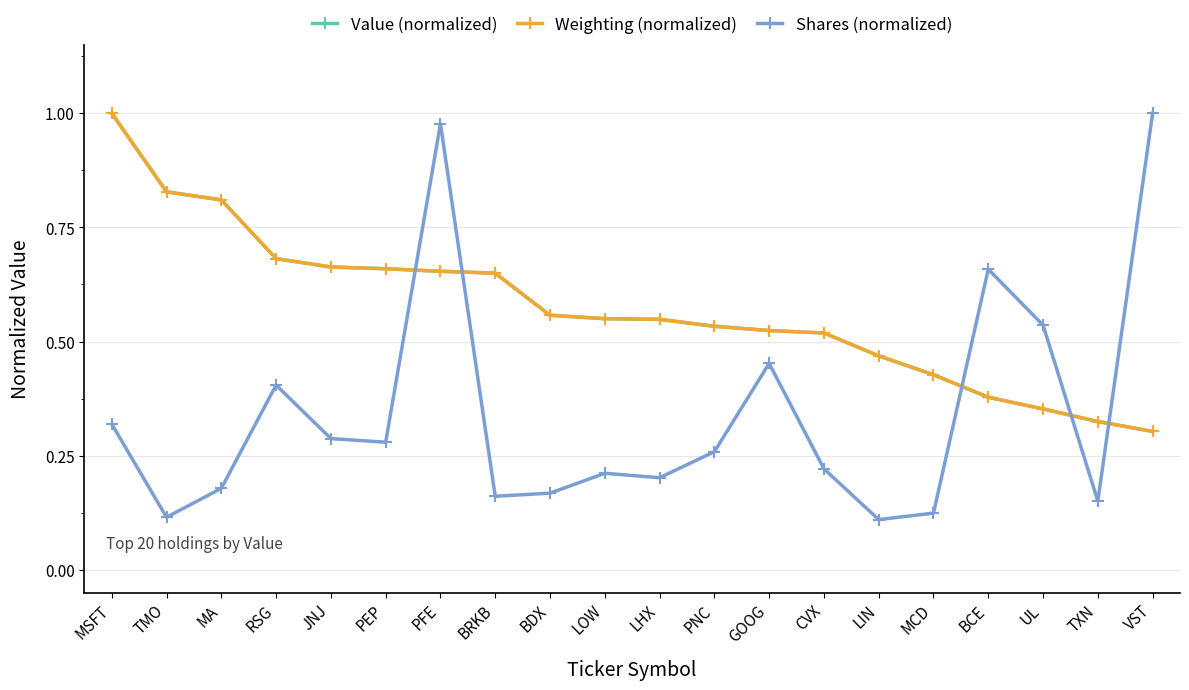

Between GOOG and CVX, which series saw the biggest shift?

Shares (normalized)